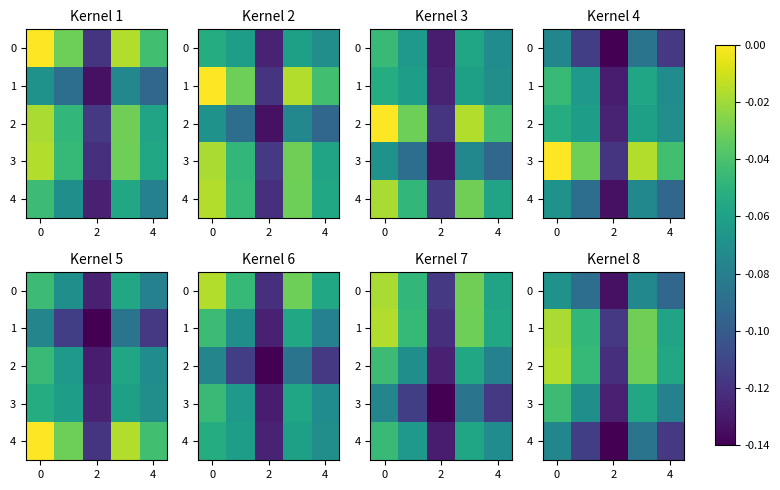

Which series has the largest total across all categories?

1